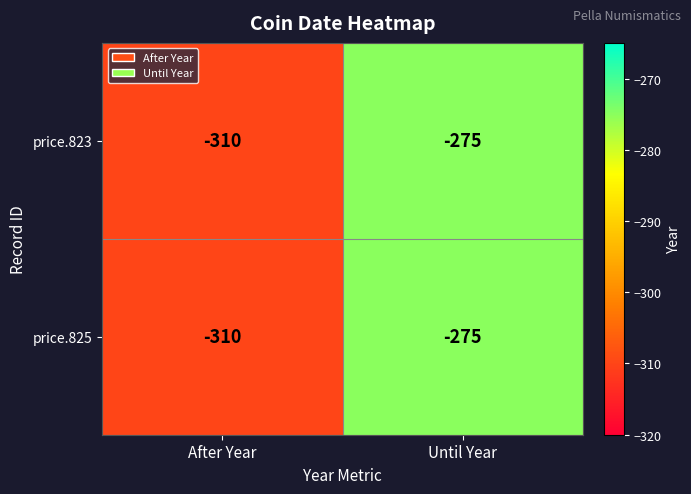

What is the total value across all series at After Year?

-620